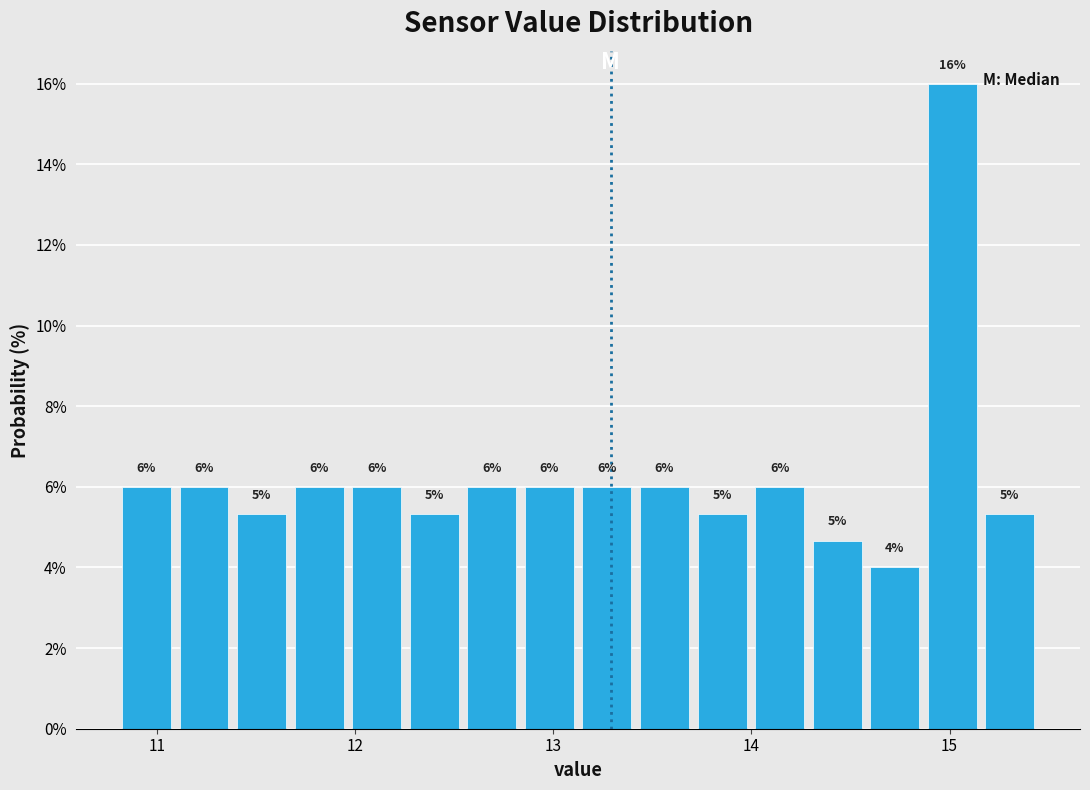

Read against the x-axis, roughly where is the centre of the tallest bar?

15.0